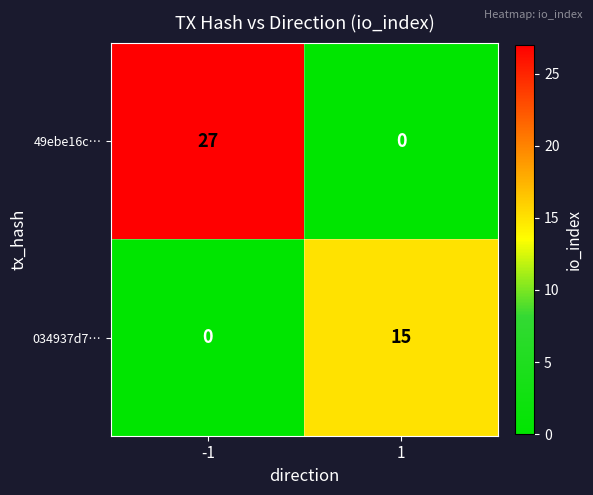

Which series has the largest range (max minus min)?

49ebe16c…